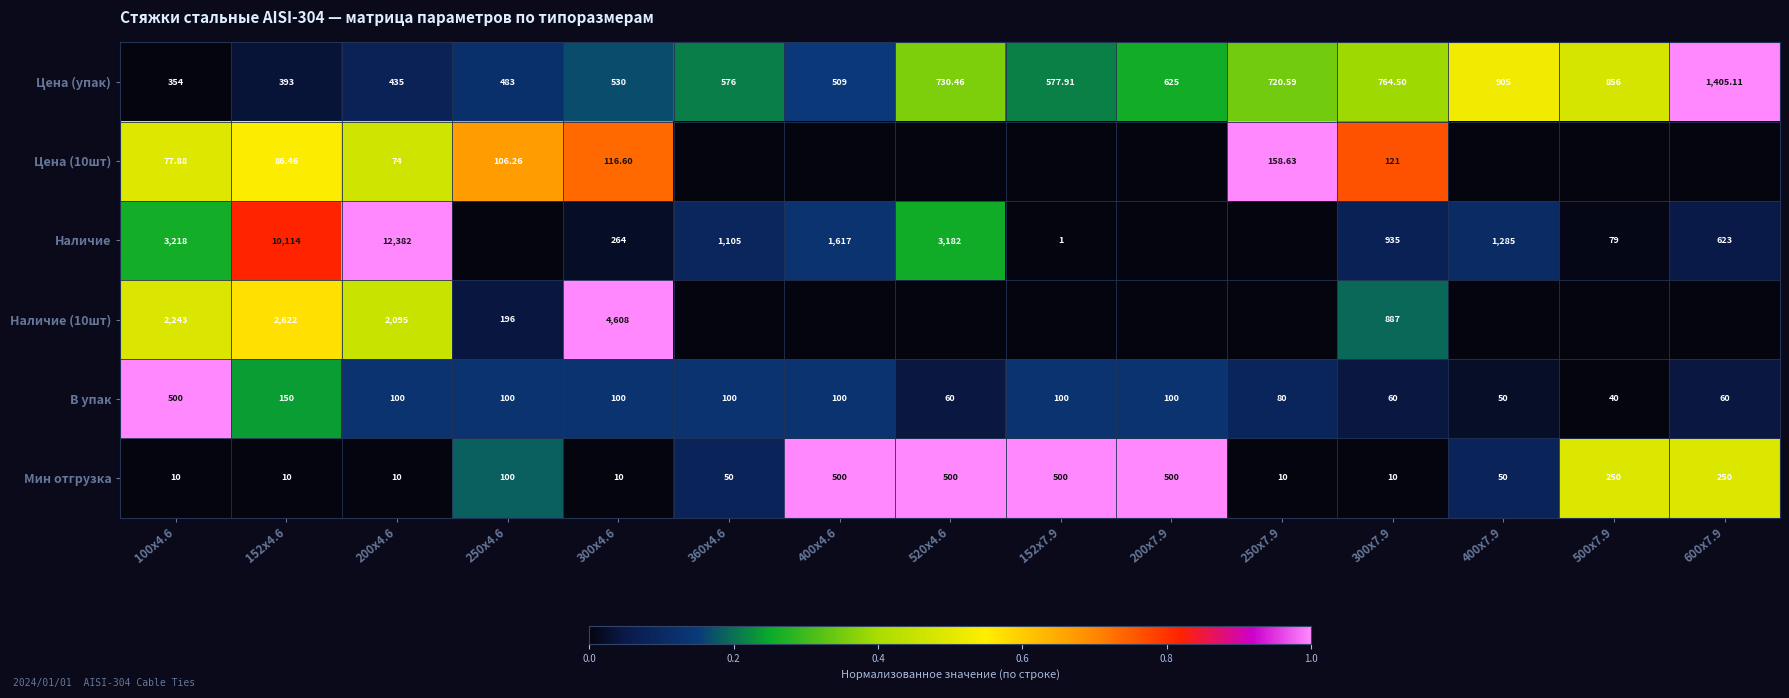

Which has a higher value, 500x7.9 or 600x7.9?

600x7.9